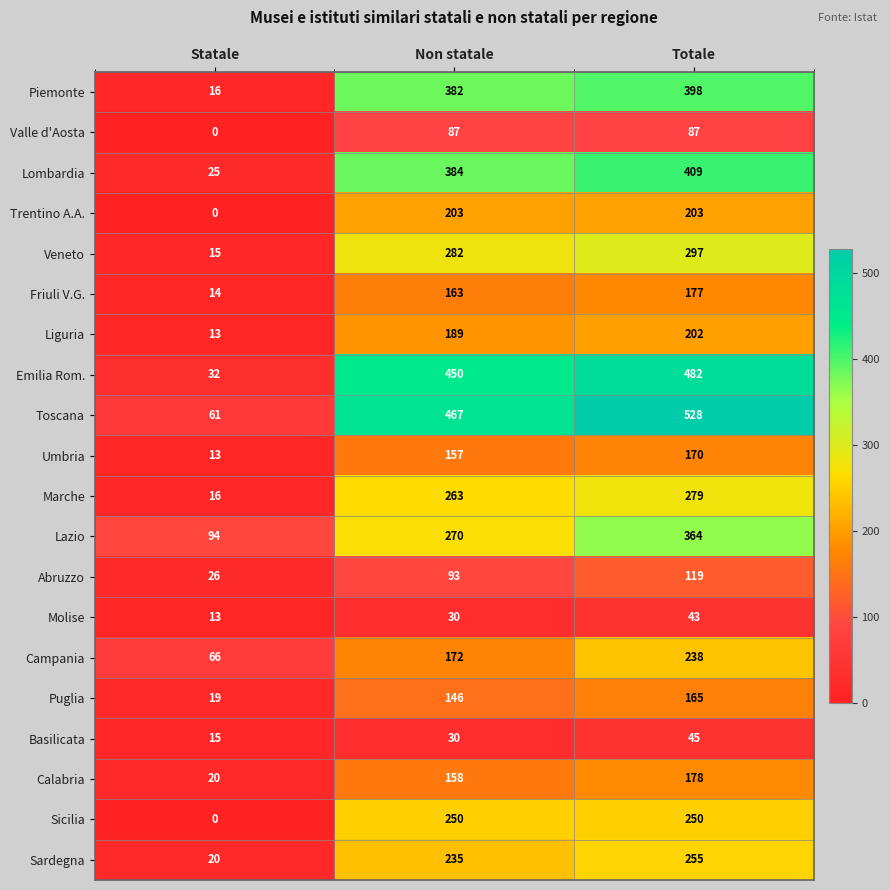

What is the average value of the Sardegna series?

170